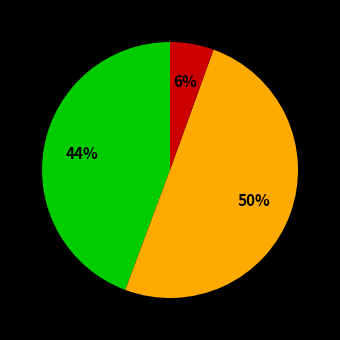

To the nearest percent, what is the average slice percentage?

33%